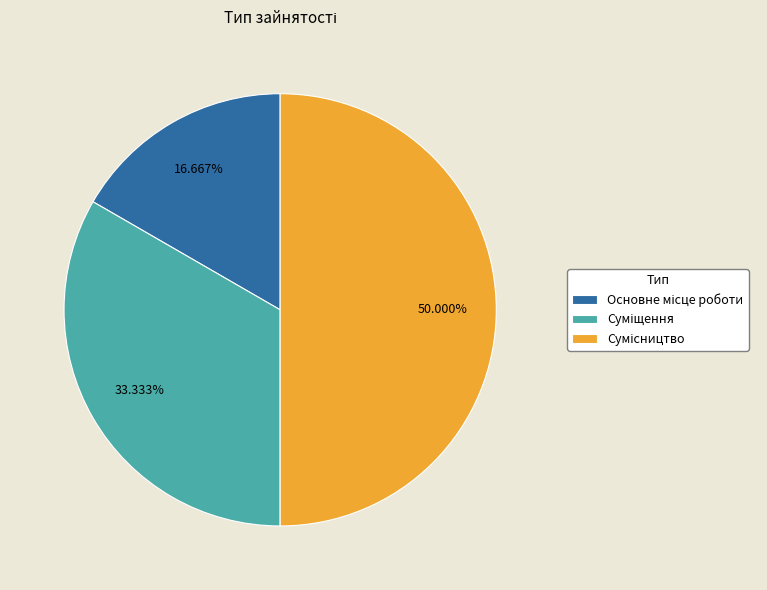

What is the ratio of the value at Основне місце роботи to the value at Суміщення?

0.5